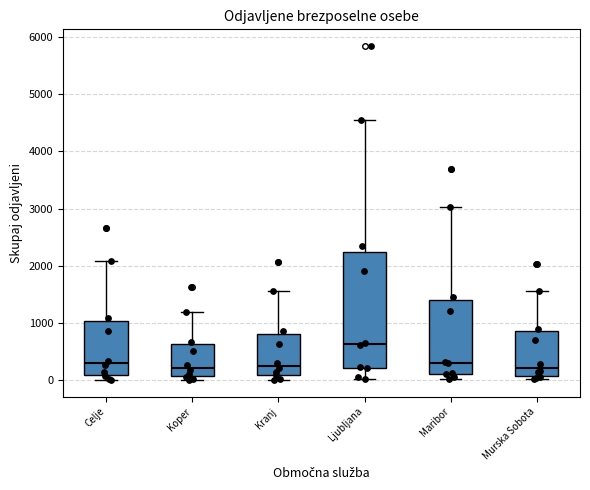

Which box's median line is the highest?

Ljubljana